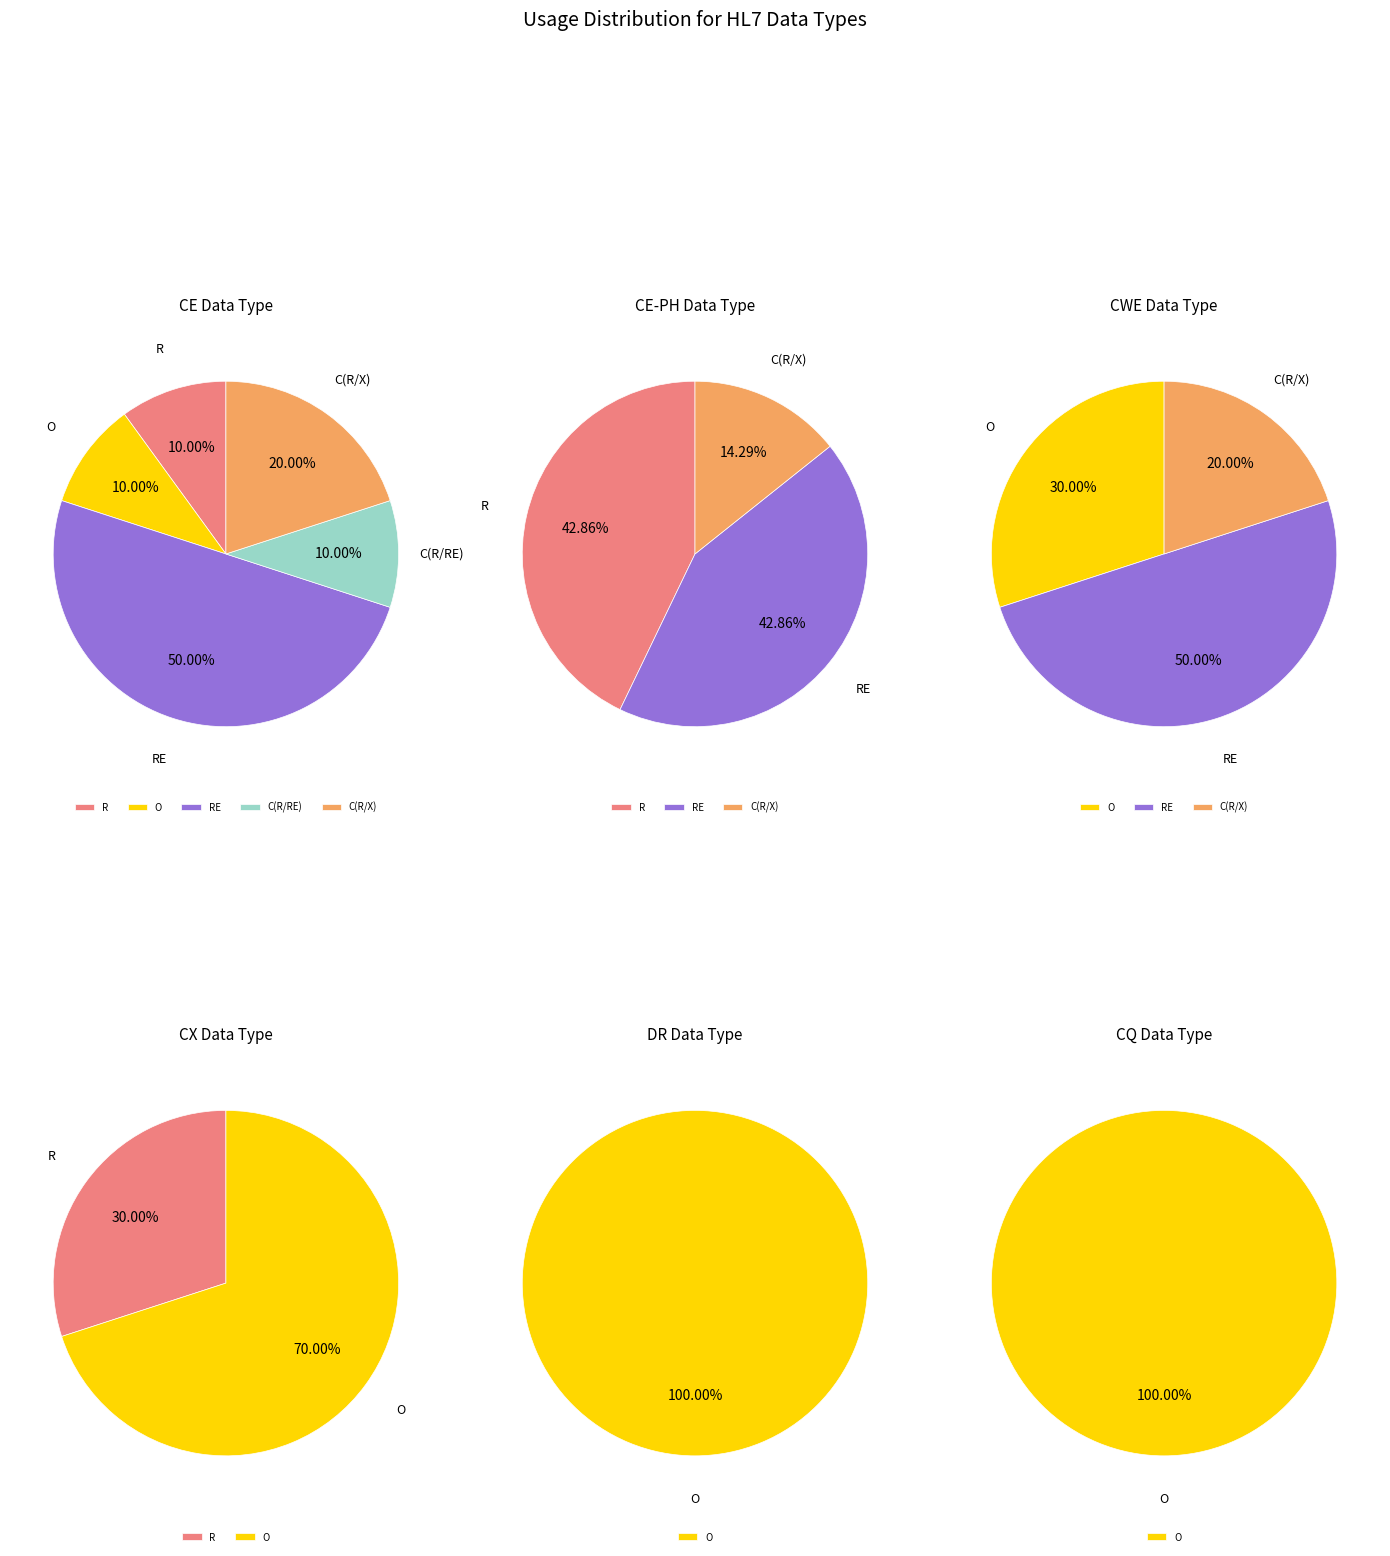

Does any single category account for the majority?

No